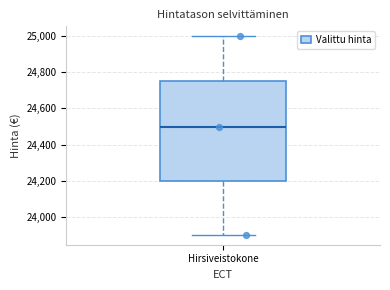

Read this box plot against the y-axis: the position of the median line, the range covered by the box, and the ends of both whiskers. The values are not printed on the chart, so give them approximately, as read against the axis.

median 24500, box 24200 to 24760, whiskers 23900 to 25000